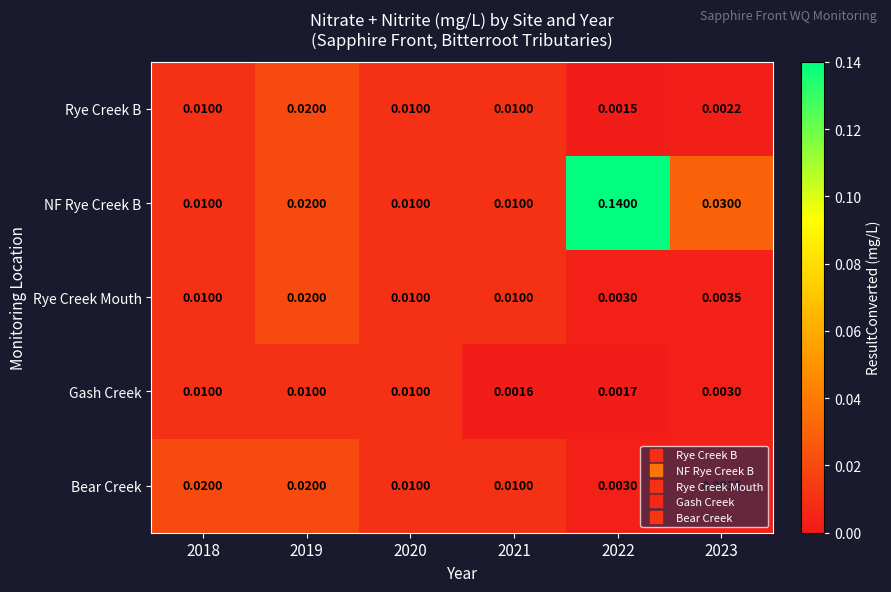

Which series has the largest total across all categories?

NF Rye Creek B